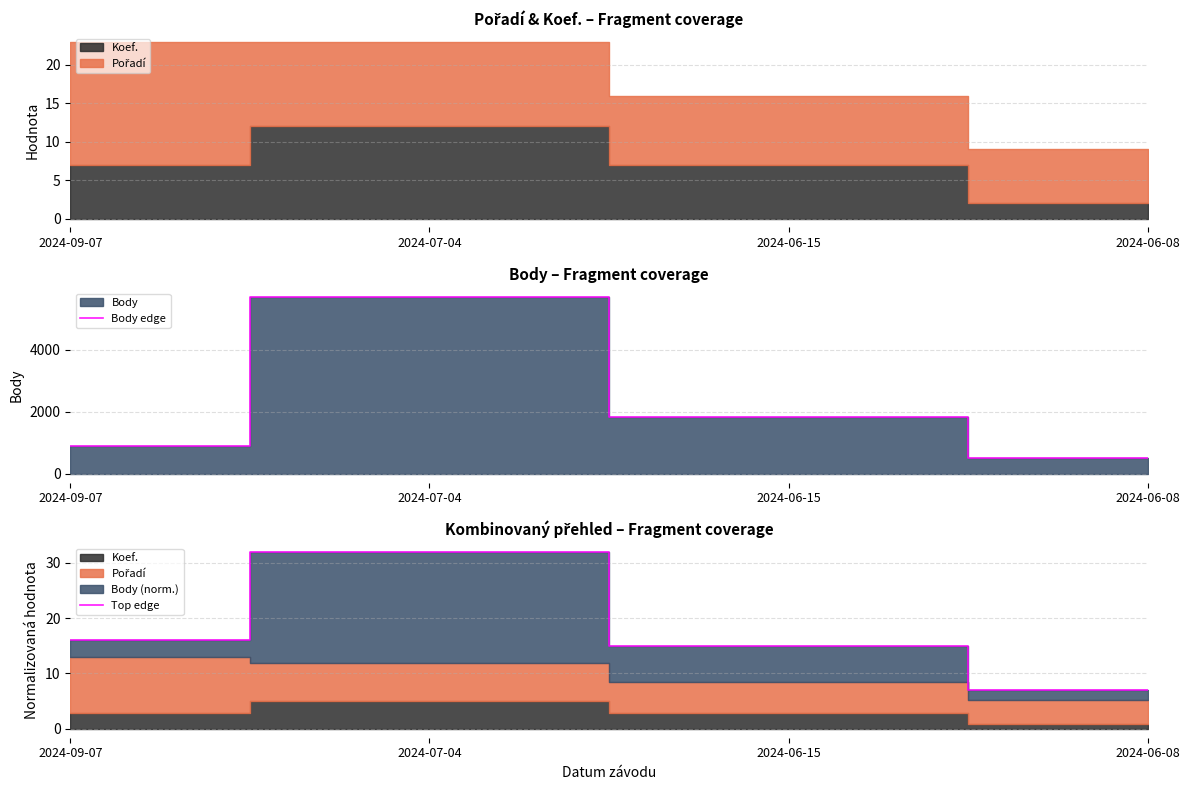

Where is Body edge nearest to the value 3103?

2024-06-15